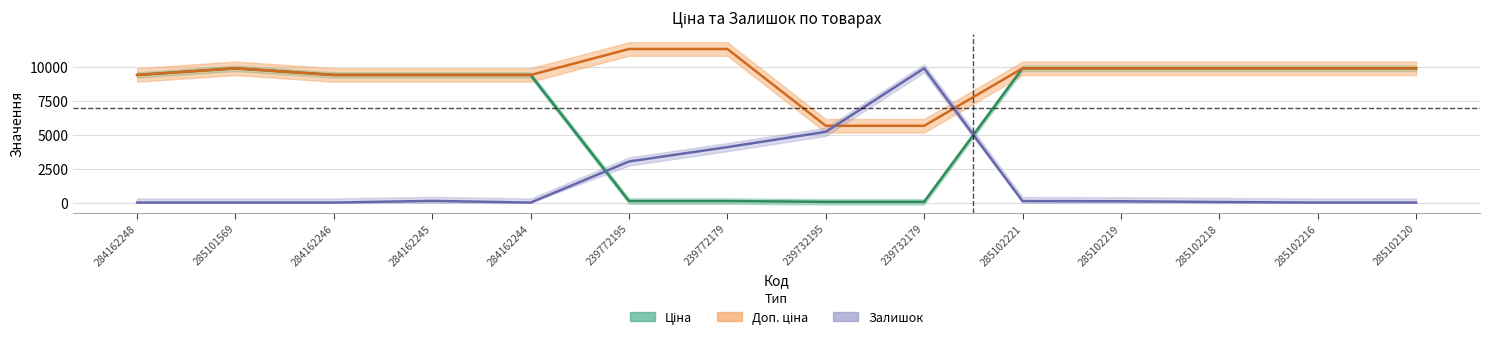

What is the difference between the maximum and second lowest values in the Залишок series?

9908.5